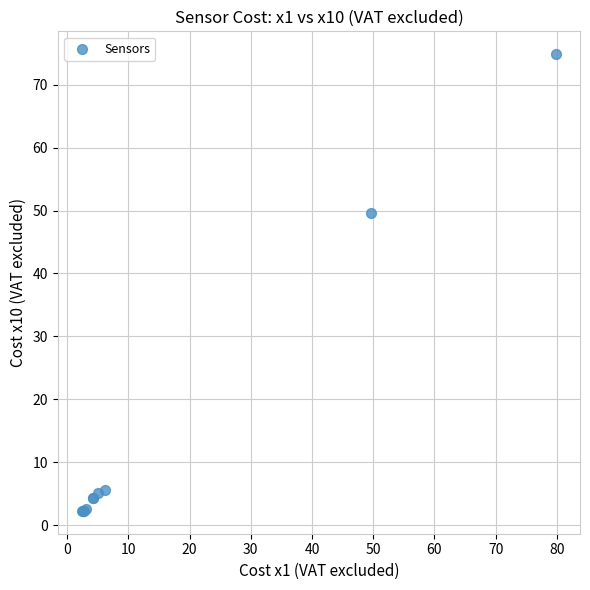

What Y value in the scatter plot is closest to 38?

49.6